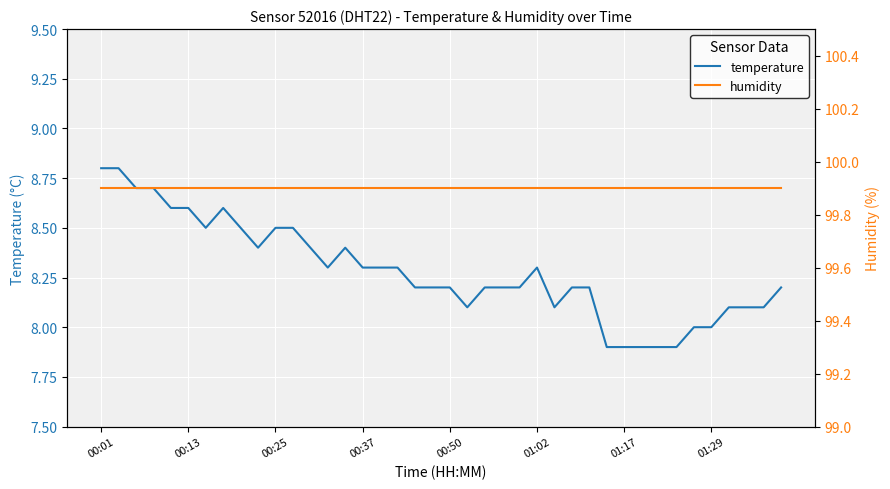

True or false: humidity and temperature intersect in this chart.

False